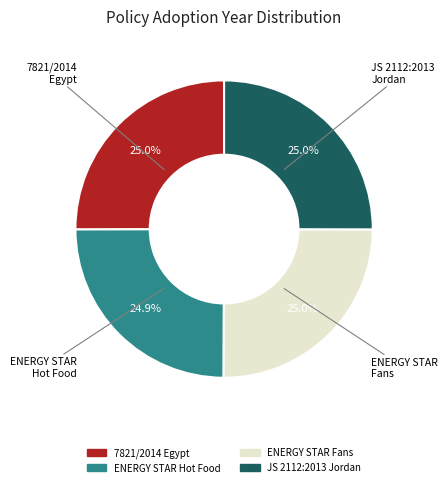

Does any single category account for the majority?

No